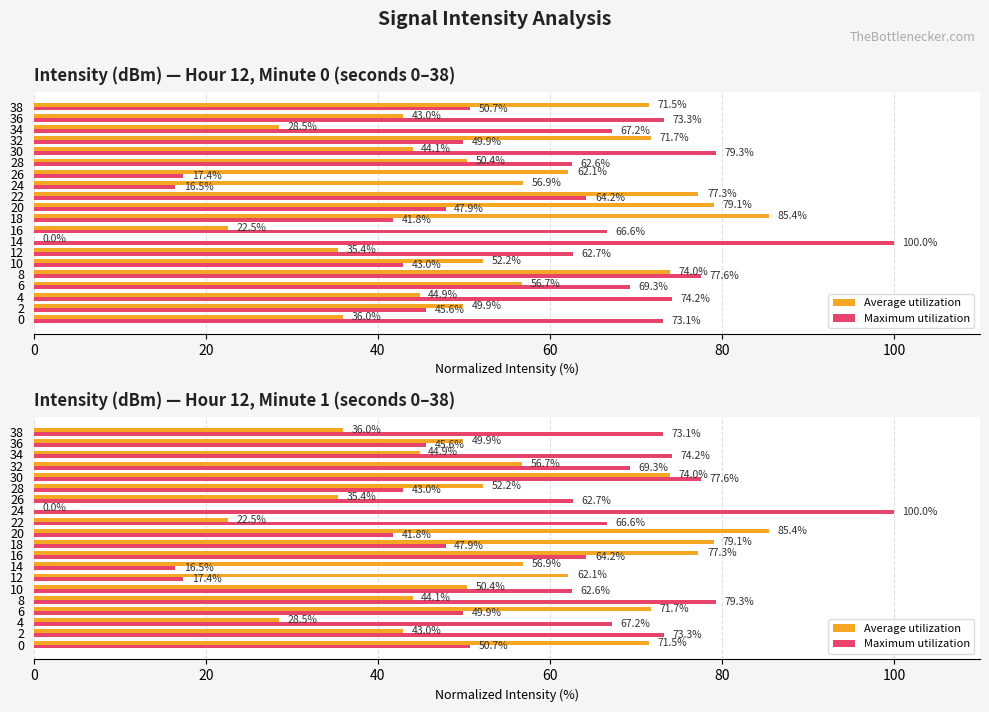

What is the average value of the Maximum utilization series?

59.1